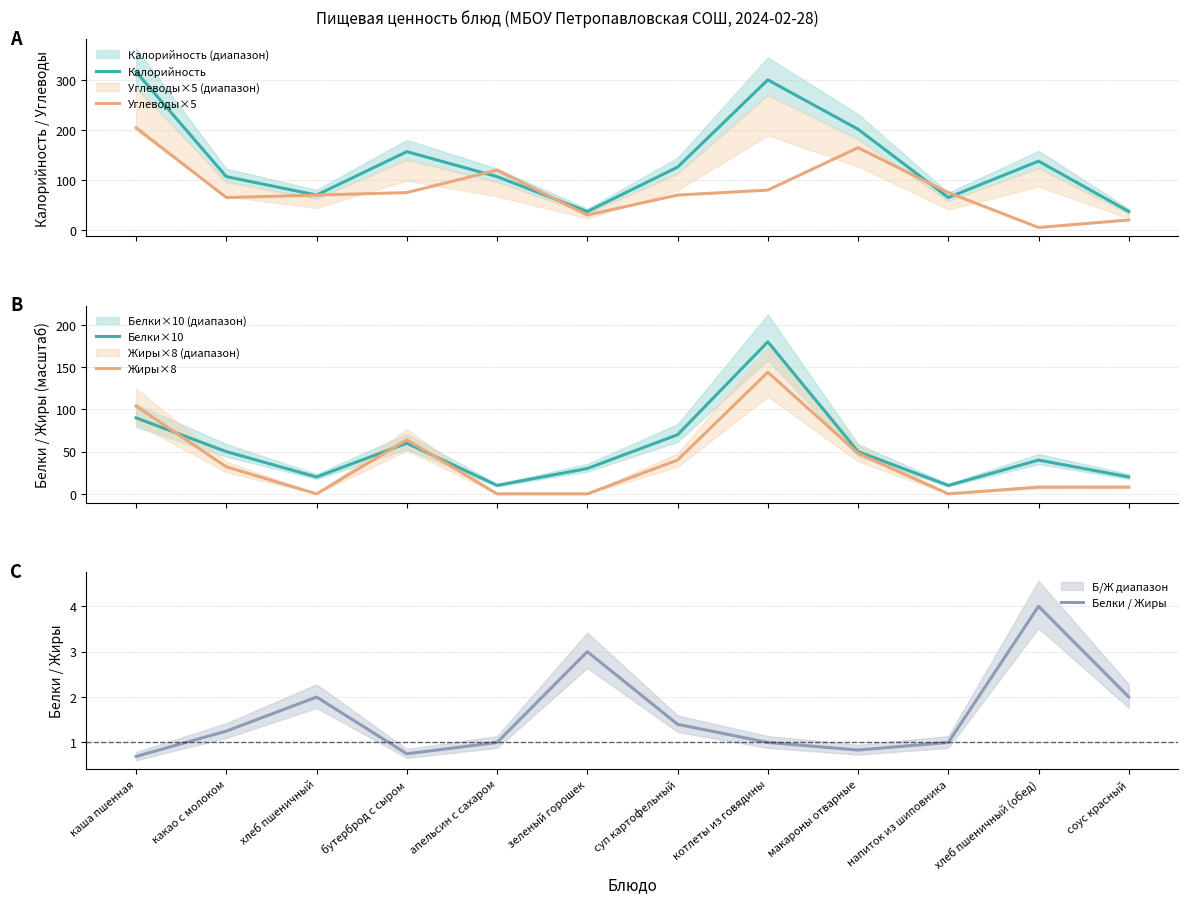

Rank the series at каша пшенная from lowest to highest value.

Белки / Жиры, Белки×10, Жиры×8, Углеводы×5, Калорийность